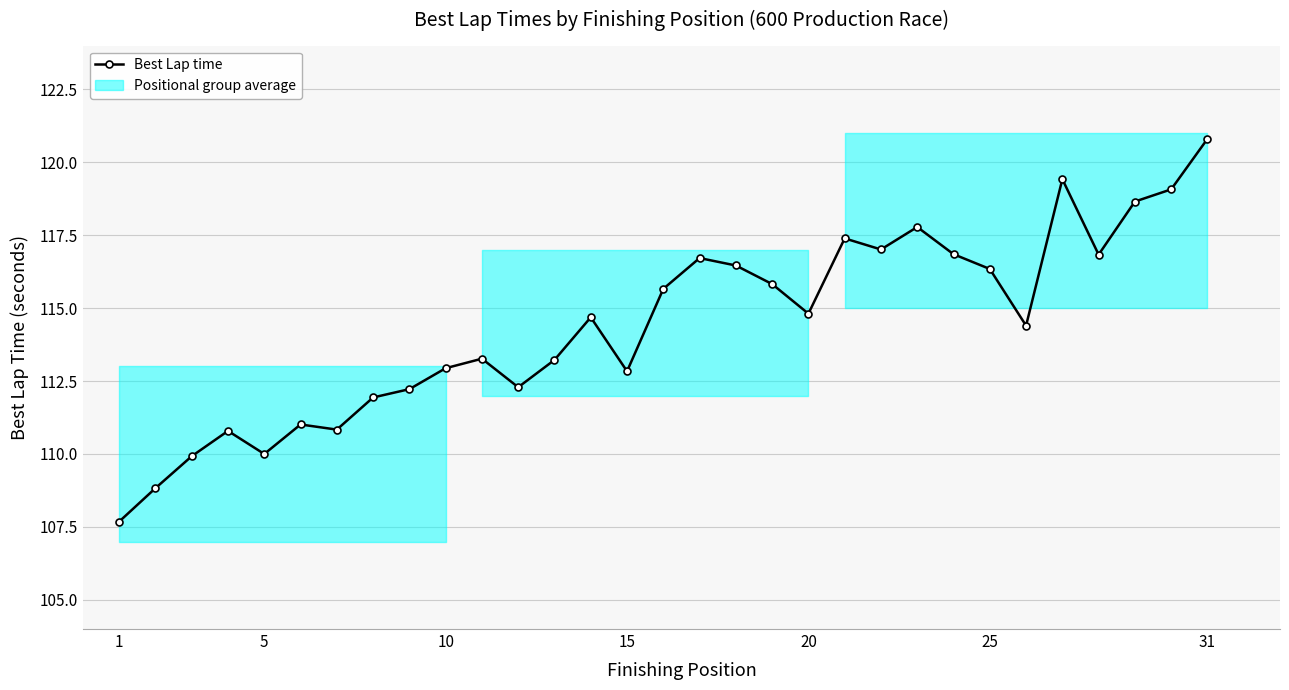

Is it true that the value at 10 is 77.9?

False